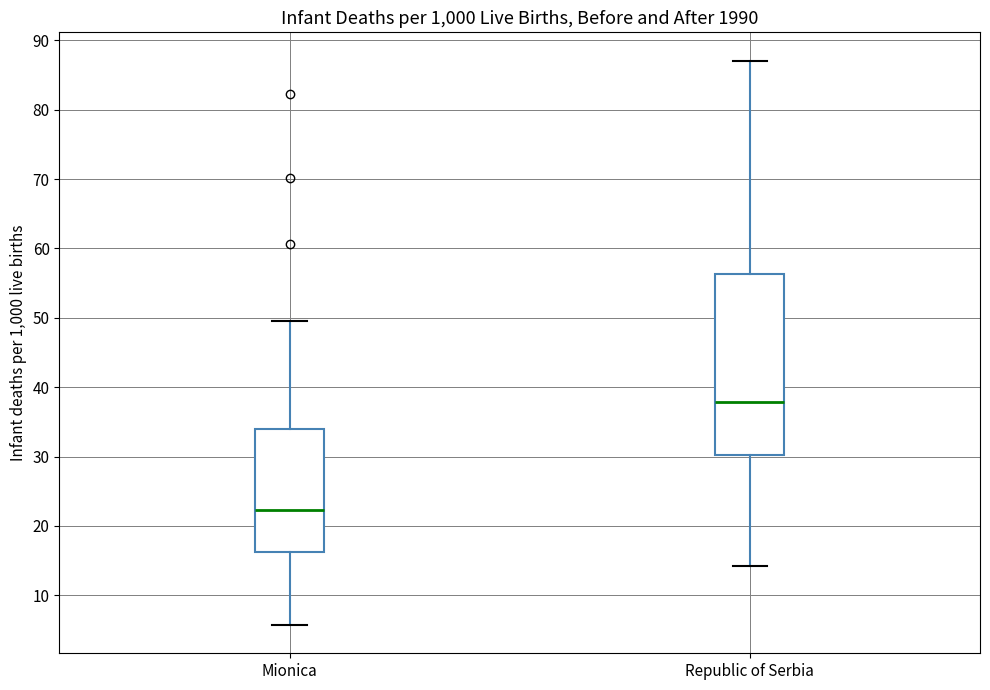

Which box has the highest median line?

Republic of Serbia